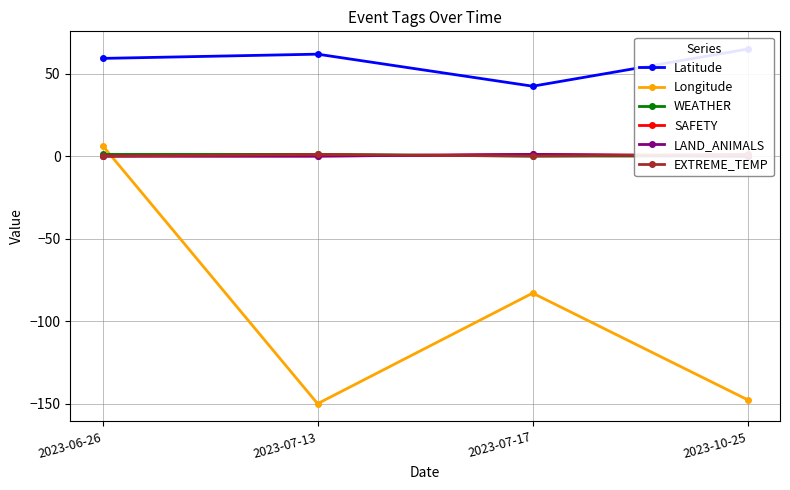

How many lines are shown in the chart?

6